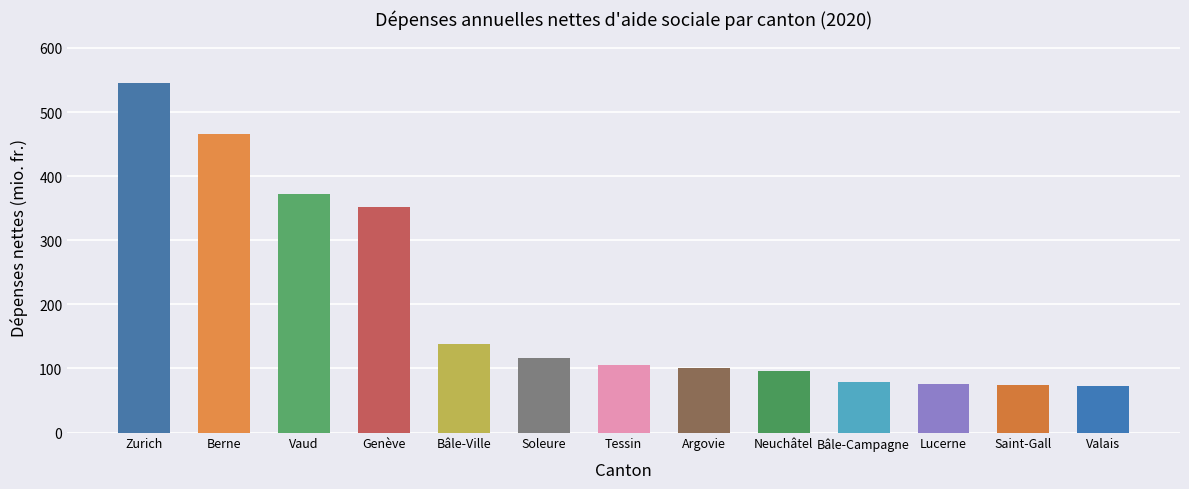

Is it true that the value at Bâle-Campagne is 136.3?

False